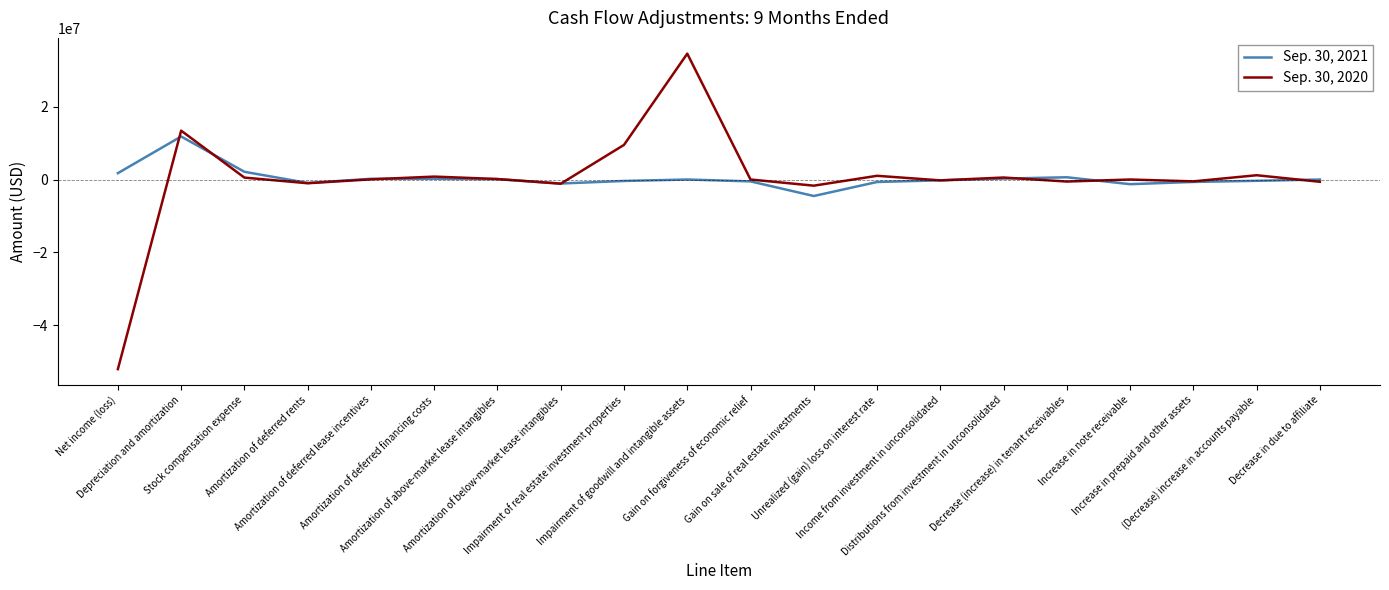

List the series in order of their overall mean, highest first.

Sep. 30, 2021, Sep. 30, 2020